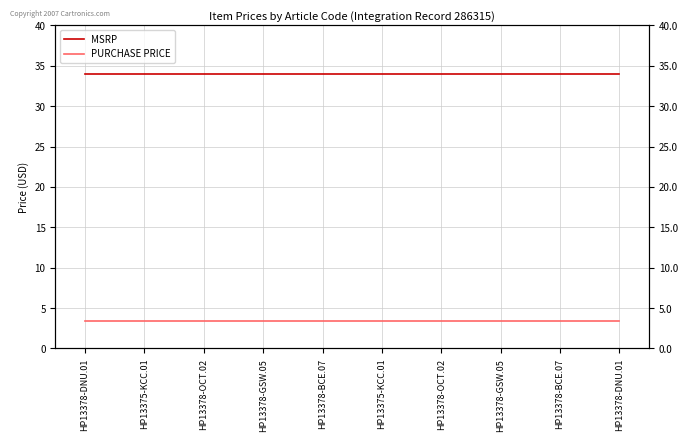

Is the value of MSRP at HP13378-GSW.05 greater than the value of PURCHASE PRICE at HP13378-BCE.07?

Yes